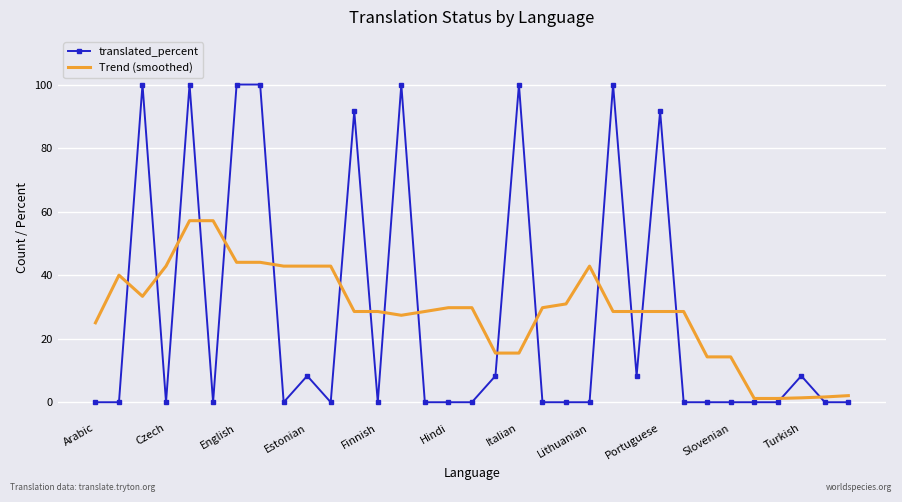

Which series has the widest spread of values?

translated_percent